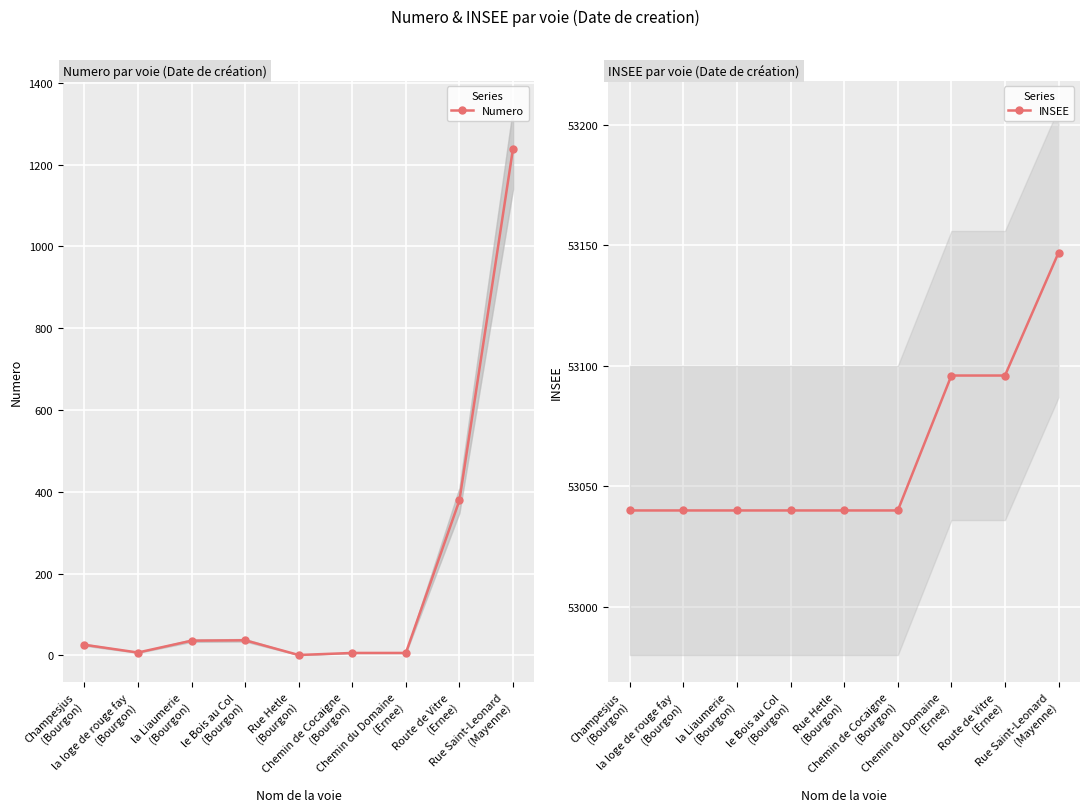

What are all the series names shown in the legend?

Numero, INSEE